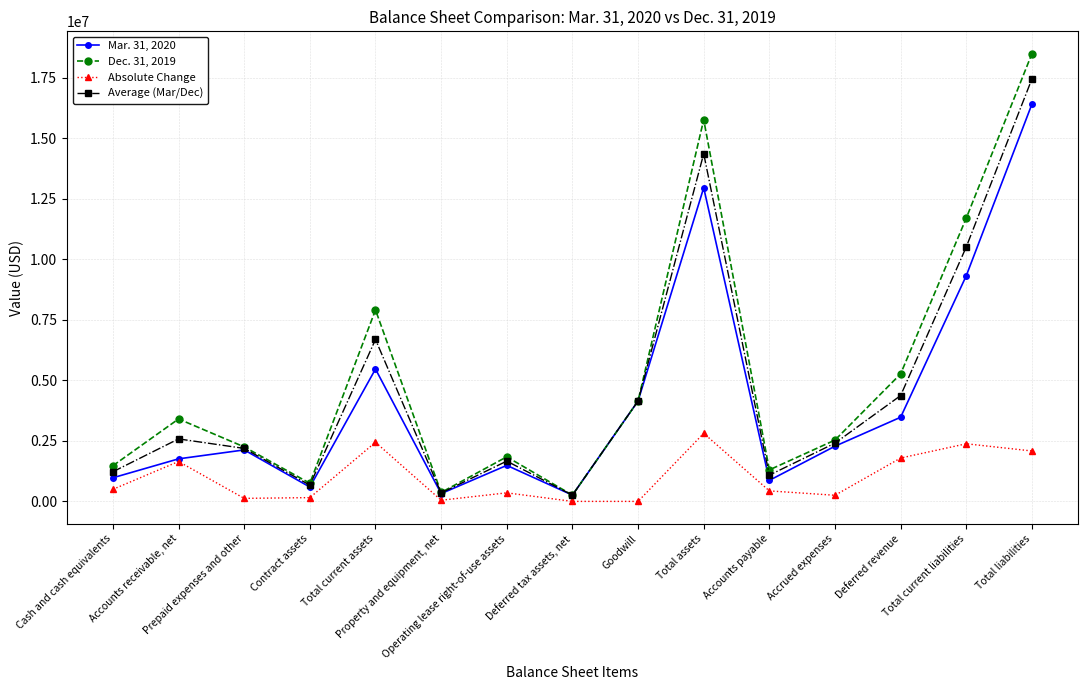

Rank the series at Deferred revenue from lowest to highest value.

Absolute Change, Mar. 31, 2020, Average (Mar/Dec), Dec. 31, 2019